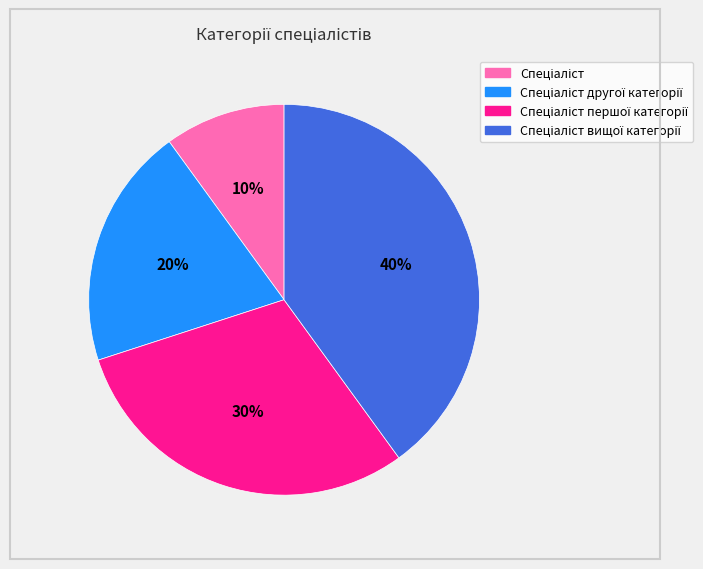

Is there a majority slice in this chart?

No